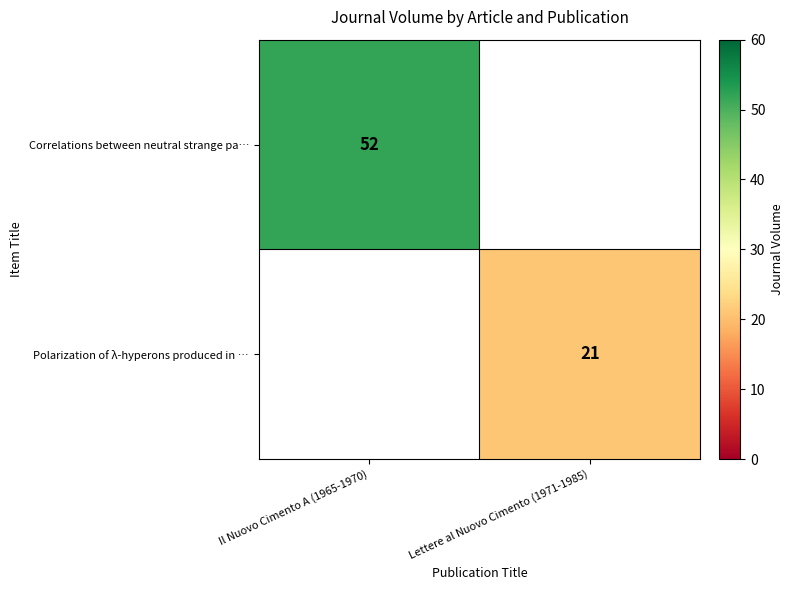

Is it true that Correlations between neutral strange pa… equals 52 at Il Nuovo Cimento A (1965-1970)?

True